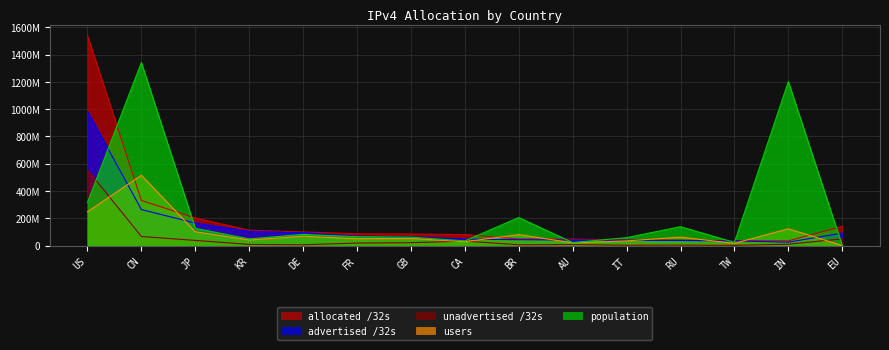

After their last crossing, which series has the higher values: unadvertised /32s or population?

unadvertised /32s